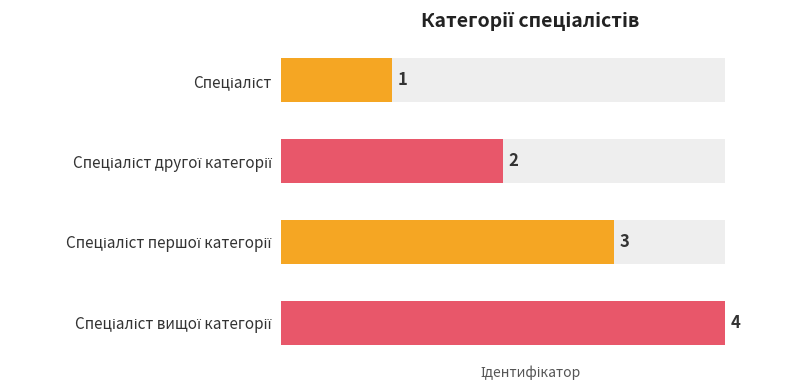

List the labels in order of value, smallest first.

Спеціаліст, Спеціаліст другої категорії, Спеціаліст першої категорії, Спеціаліст вищої категорії